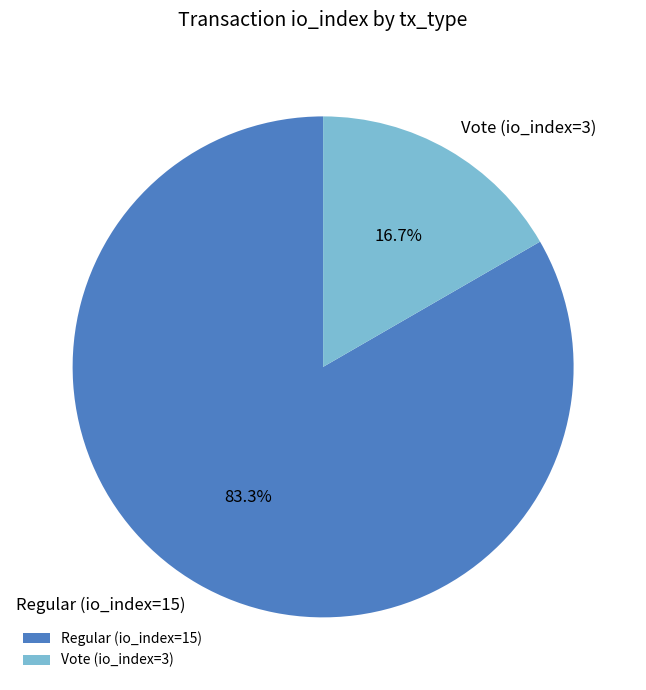

How much of the chart is everything except Regular (io_index=15)?

16.7%